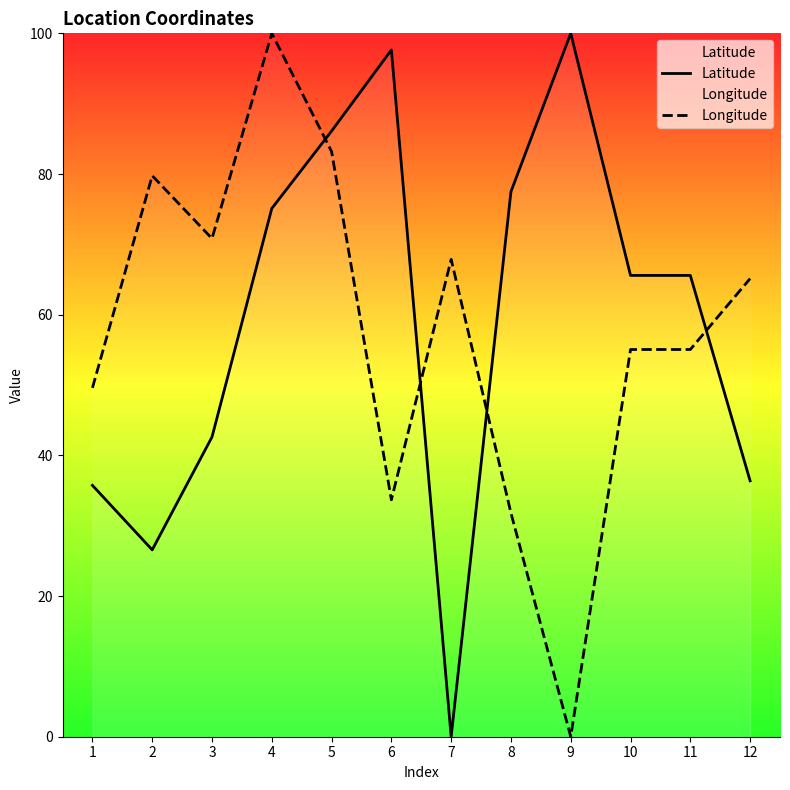

At how many categories does at least one series exceed 72?

6